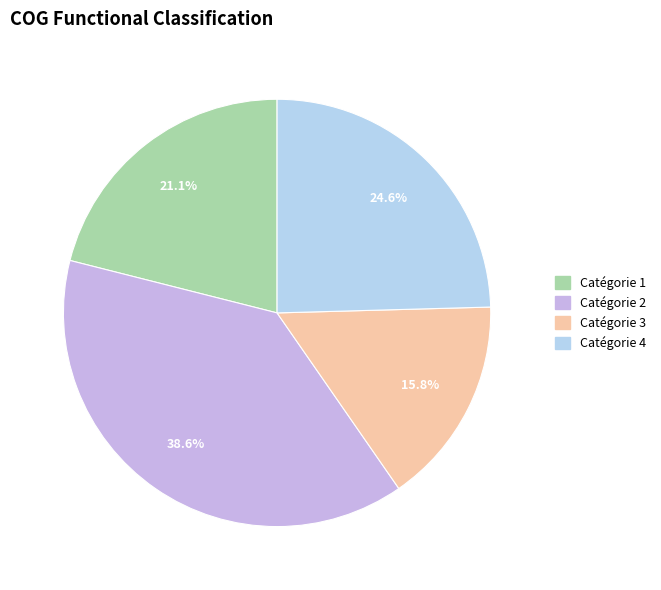

Approximately how many times larger is the value at Catégorie 2 compared to Catégorie 4?

1.6